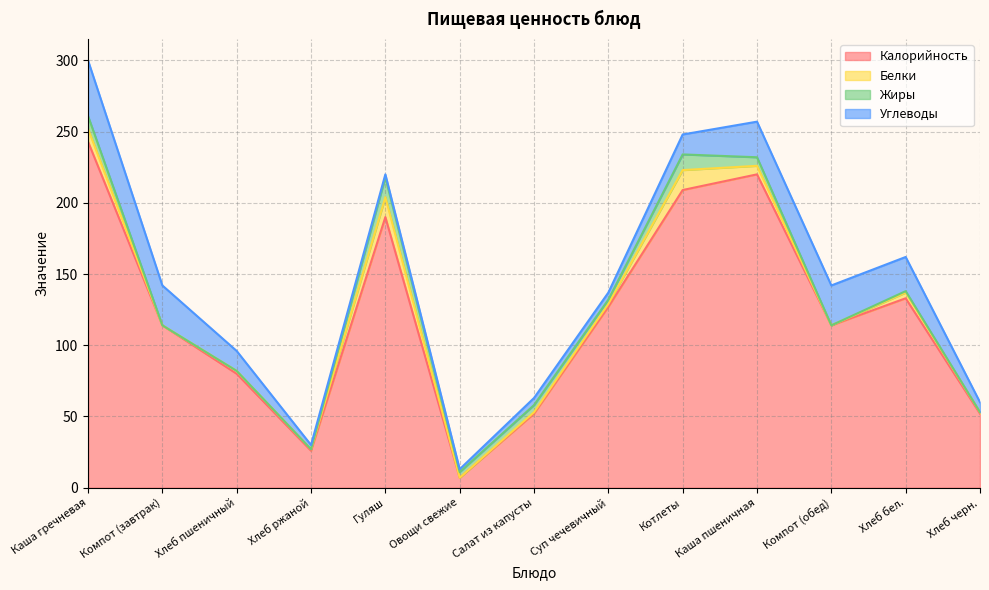

Which series changed the most between Овощи свежие and Компот (обед)?

Калорийность